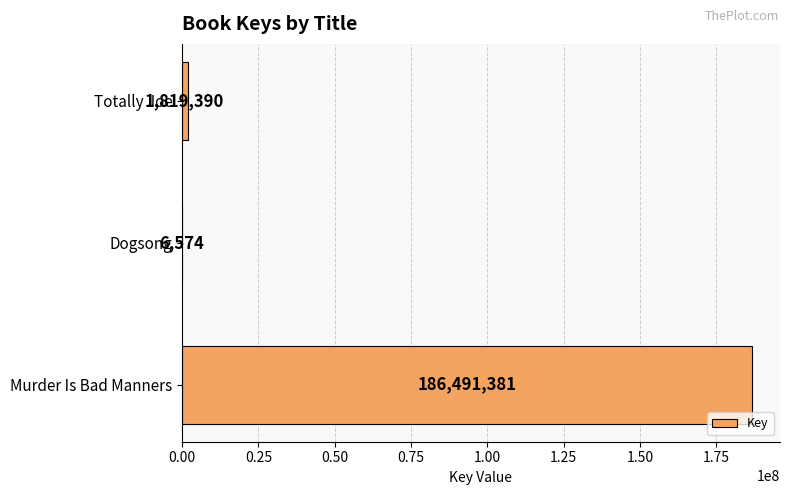

What is the change in value from Dogsong to Totally Joe?

+1812816